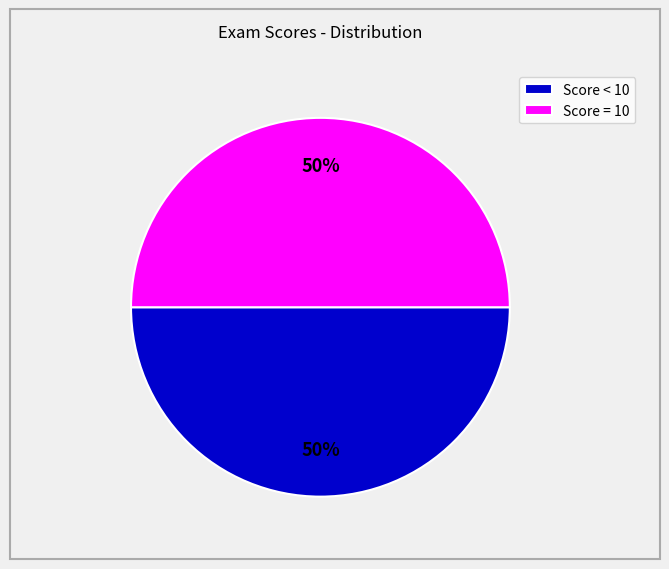

Is it true that Score = 10 is 50% of the pie?

True